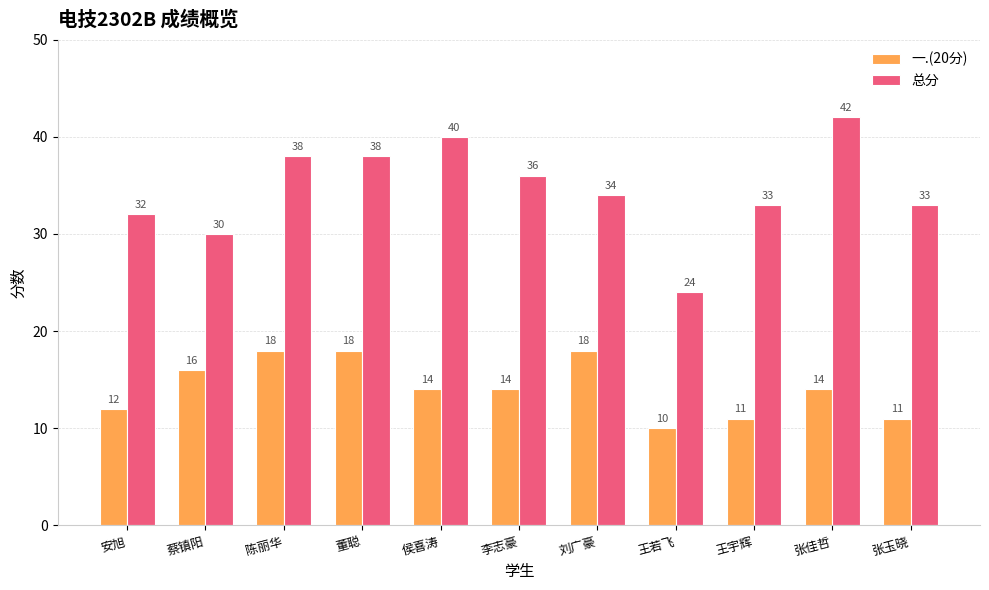

Is the value of 总分 at 董聪 greater than the value of 一.(20分) at 陈丽华?

Yes